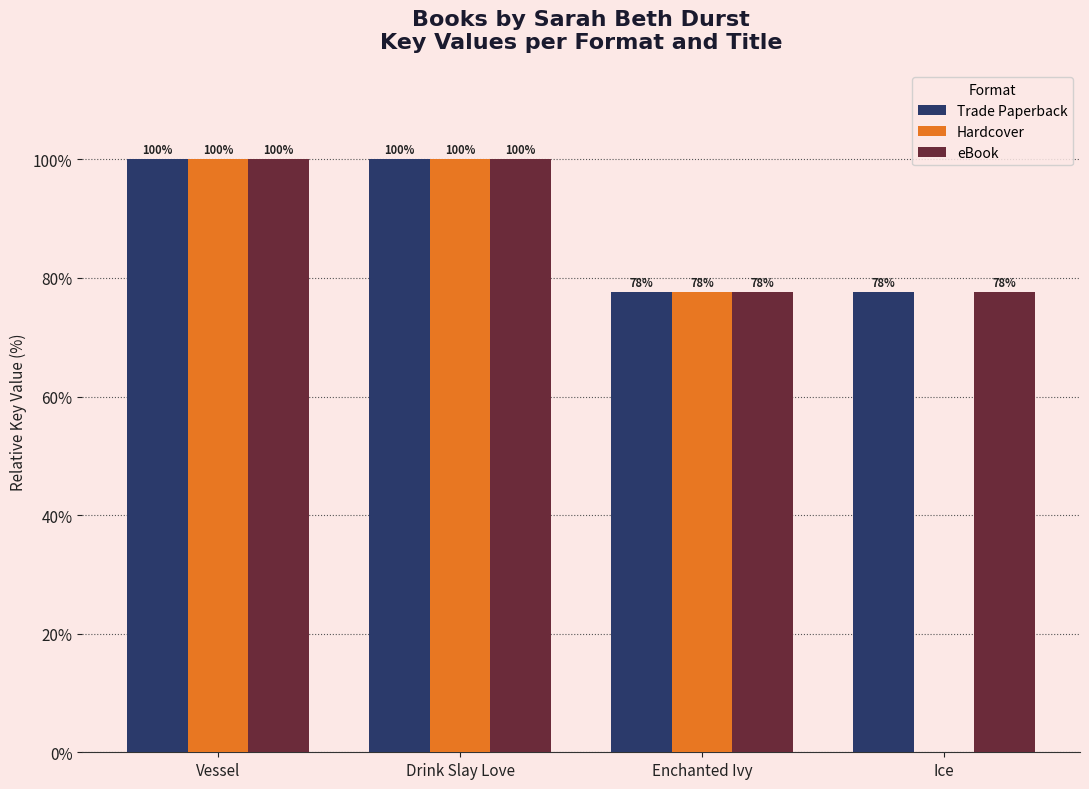

Where is Hardcover nearest to the value 50?

Enchanted Ivy